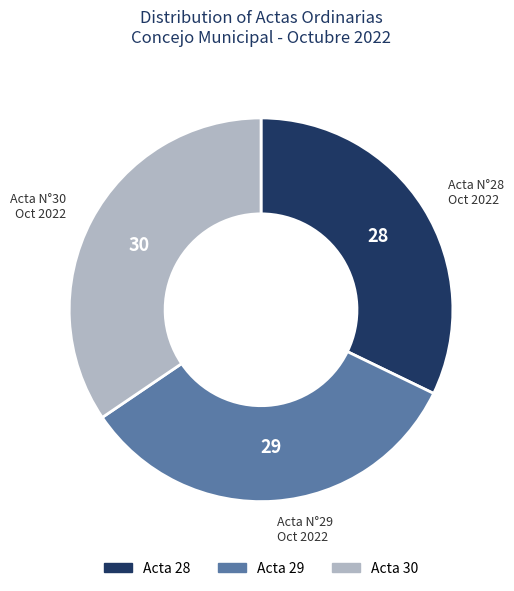

Is there any slice that represents more than half of the pie?

No